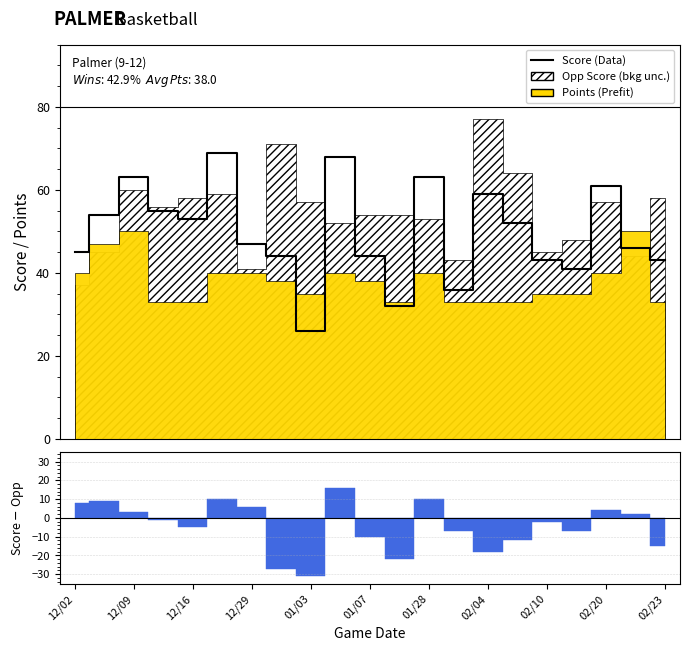

Reading left to right, transcribe all the data shown in this chart.

45	54	63	55	53	69	47	44	26	68	44	32	63	36	59	52	43	41	61	46	43